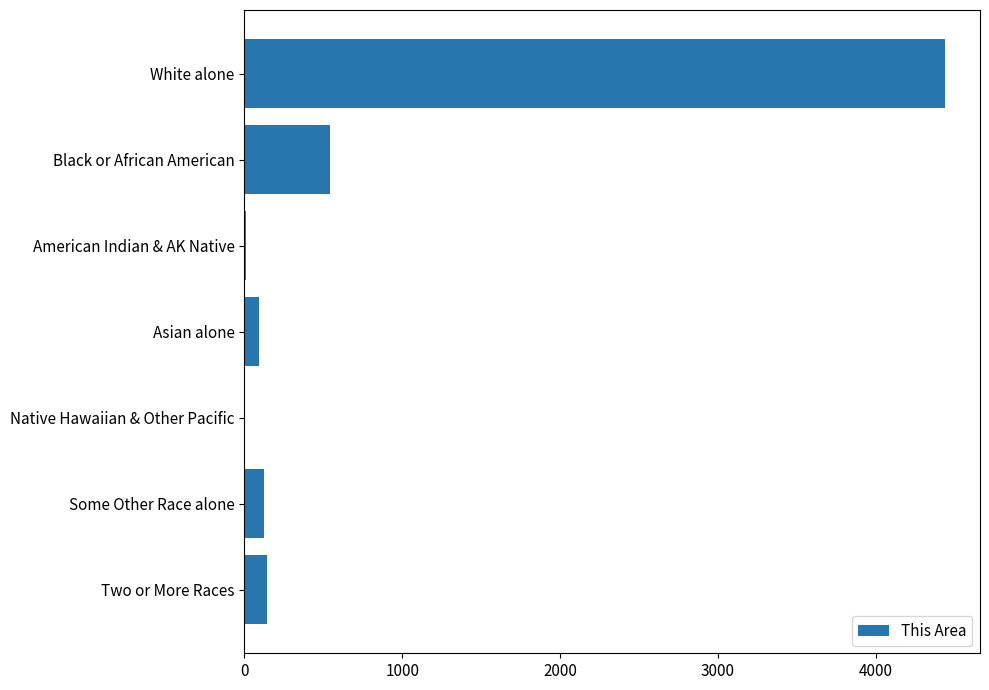

Where is the data nearest to the value 2219?

Black or African American